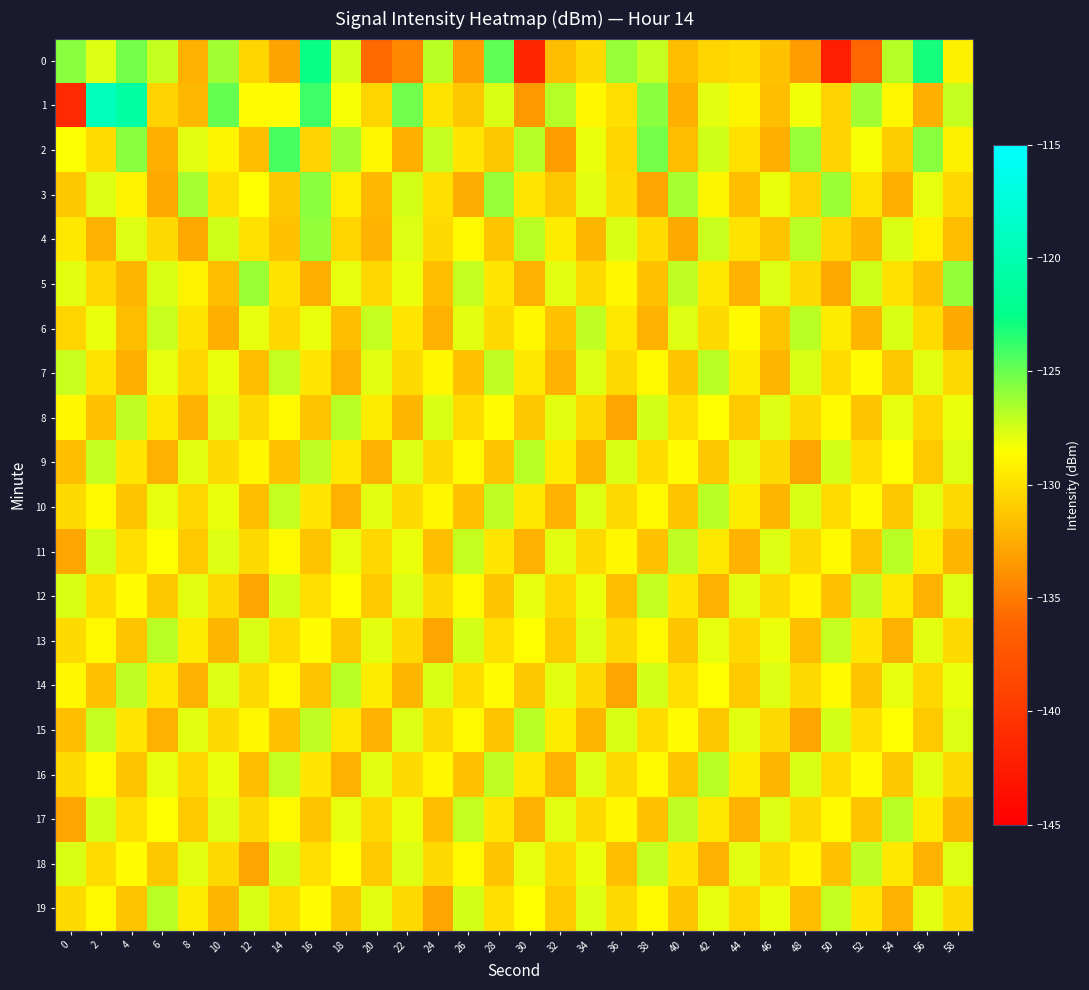

What is the spread (max minus min) of values at 32?

6.6